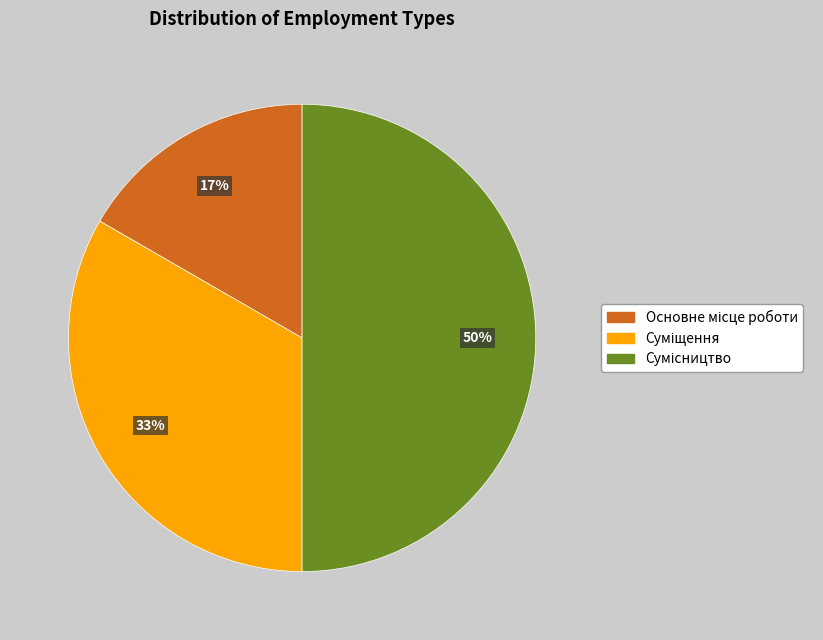

To the nearest percent, what is the average slice percentage?

33%